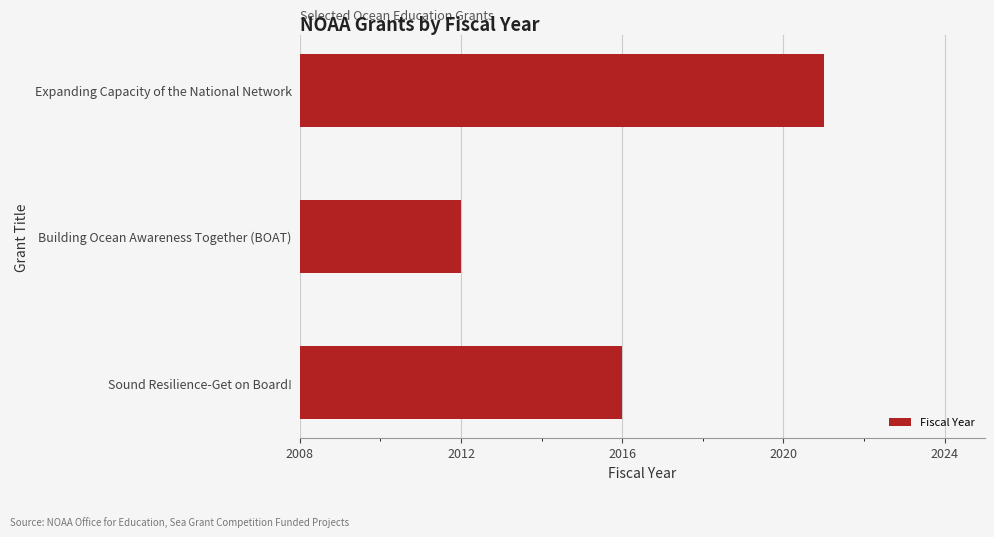

Which label corresponds to the smallest value in the chart?

Building Ocean Awareness Together (BOAT)